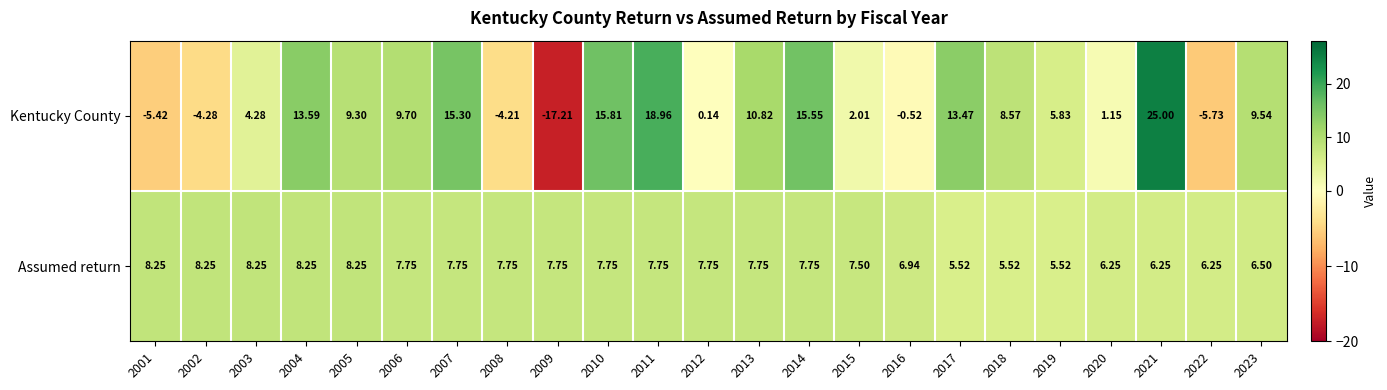

Which series has the largest range (max minus min)?

Kentucky County